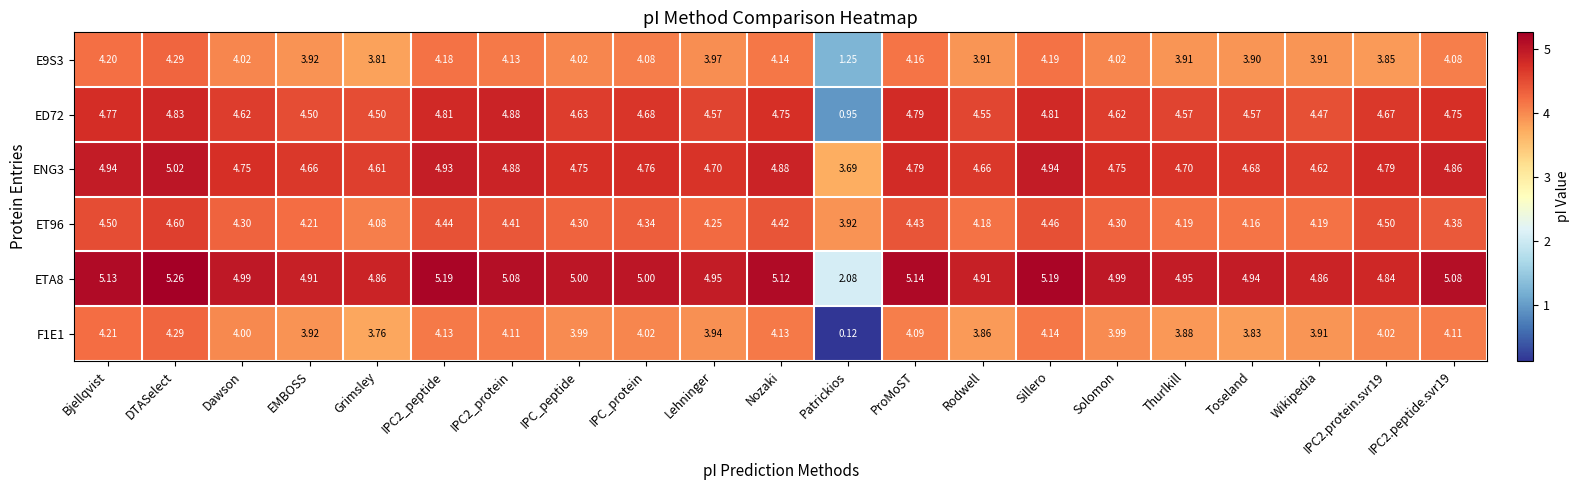

What is the total value across all series at Rodwell?

26.1